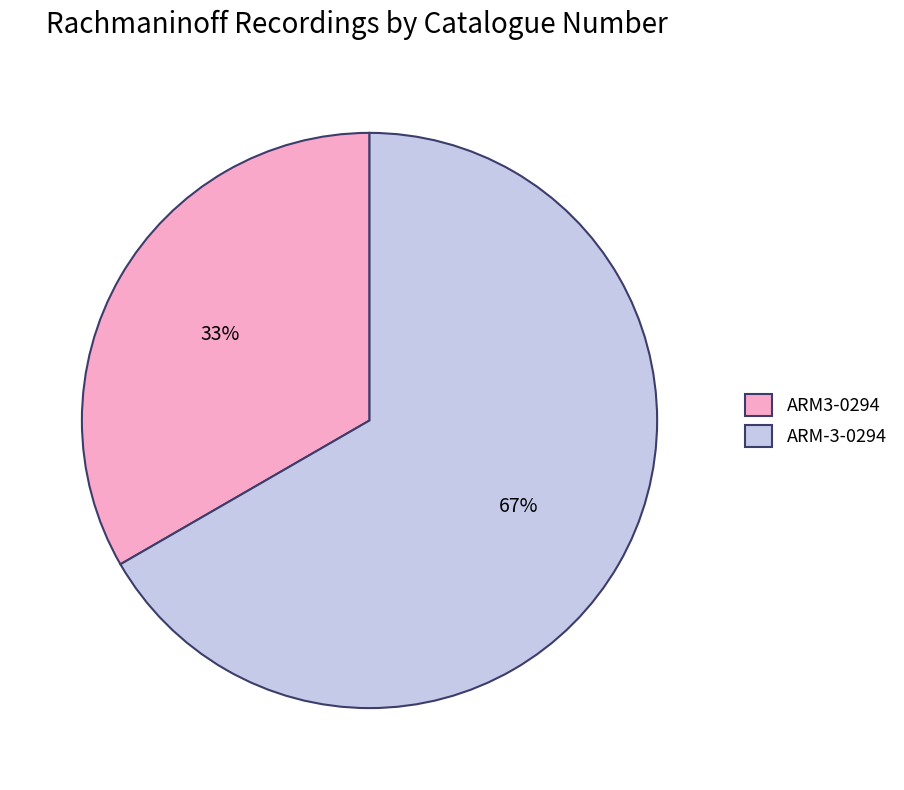

To the nearest percent, what is the combined percentage of ARM3-0294 and ARM-3-0294?

100%